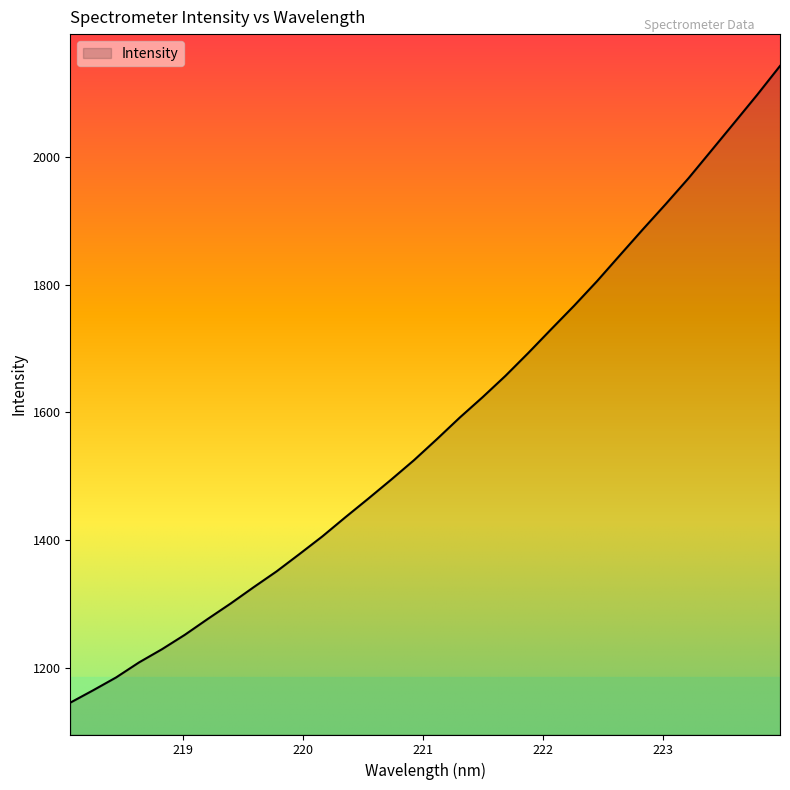

What is the difference between the maximum and minimum values?

997.2